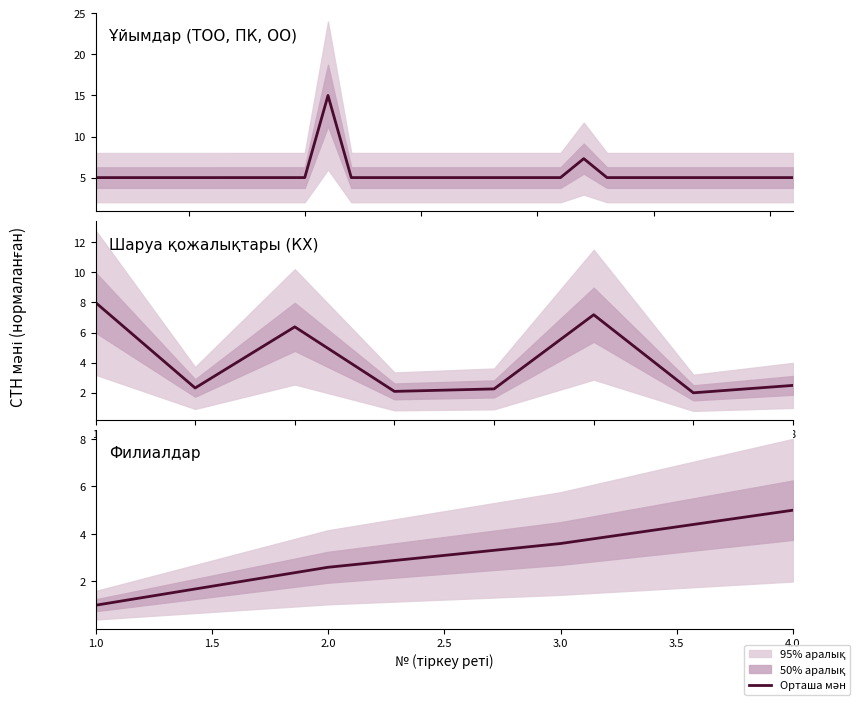

Where is the data nearest to the value 3?

2.0